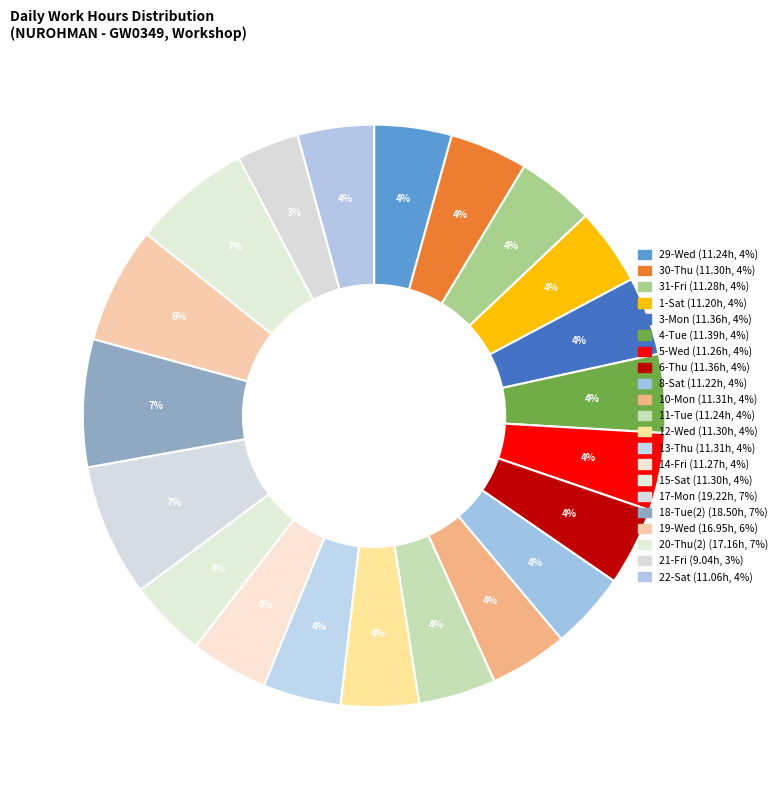

Which category has the biggest portion of the pie?

17-Mon